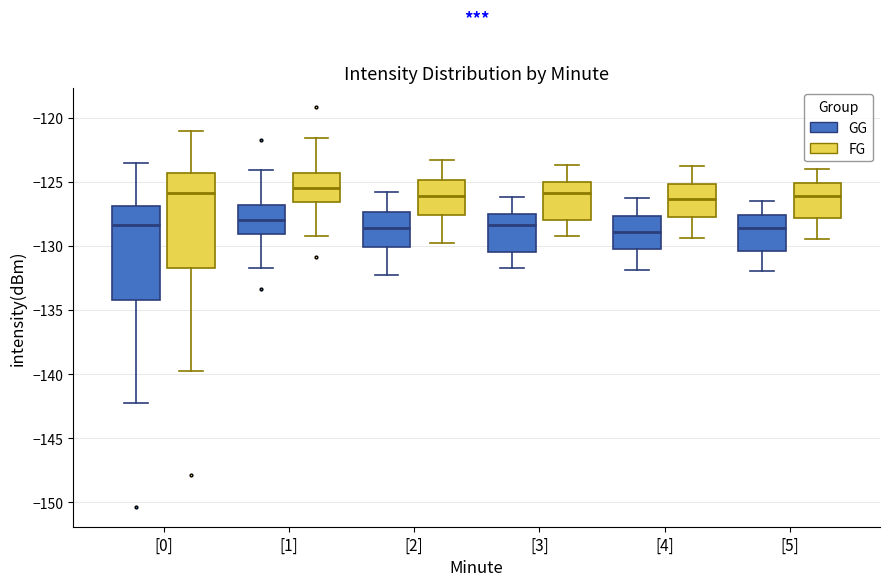

Reading left to right, read every box against the y-axis: the position of its median line, the range the box covers, and the ends of its whiskers. The values are not printed on the chart, so give them approximately, as read against the axis.

[0] (GG): median -128.5, box -134.0 to -127.0, whiskers -142.5 to -123.5
[0] (FG): median -126.0, box -131.5 to -124.5, whiskers -140.0 to -121.0
[1] (GG): median -128.0, box -129.0 to -127.0, whiskers -132.0 to -124.0
[1] (FG): median -125.5, box -126.5 to -124.5, whiskers -129.5 to -121.5
[2] (GG): median -128.5, box -130.0 to -127.5, whiskers -132.0 to -126.0
[2] (FG): median -126.0, box -127.5 to -125.0, whiskers -129.5 to -123.5
[3] (GG): median -128.5, box -130.5 to -127.5, whiskers -131.5 to -126.0
[3] (FG): median -126.0, box -128.0 to -125.0, whiskers -129.0 to -123.5
[4] (GG): median -129.0, box -130.0 to -127.5, whiskers -132.0 to -126.0
[4] (FG): median -126.5, box -127.5 to -125.0, whiskers -129.5 to -123.5
[5] (GG): median -128.5, box -130.5 to -127.5, whiskers -132.0 to -126.5
[5] (FG): median -126.0, box -128.0 to -125.0, whiskers -129.5 to -124.0